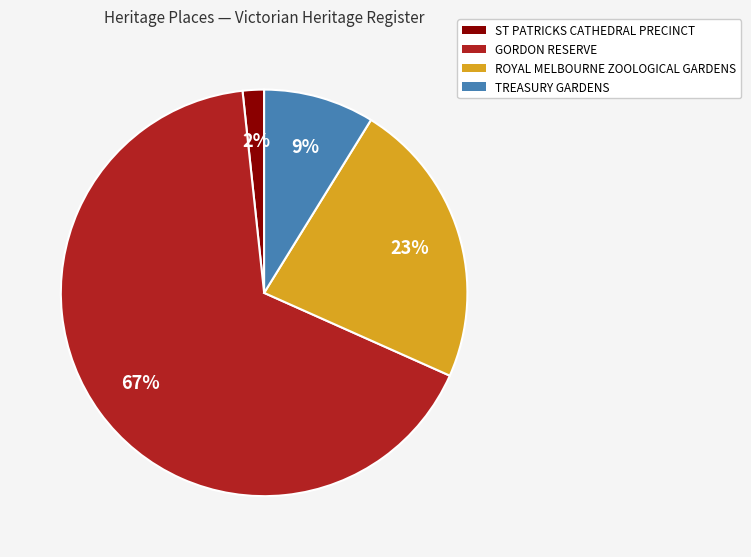

To the nearest percent, what is the difference between the TREASURY GARDENS and ST PATRICKS CATHEDRAL PRECINCT slice percentages?

7%